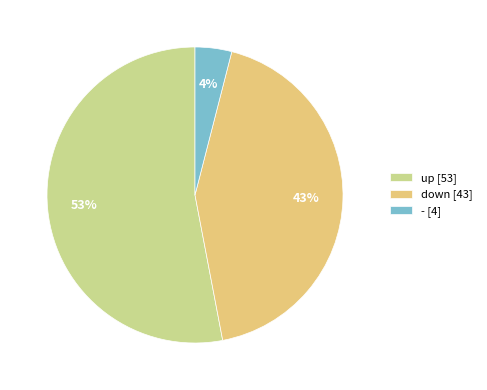

Which has a higher value, - or up?

up